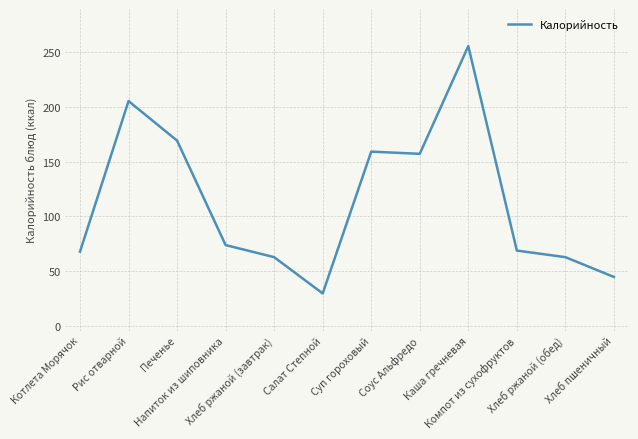

What is the smallest value displayed?

30